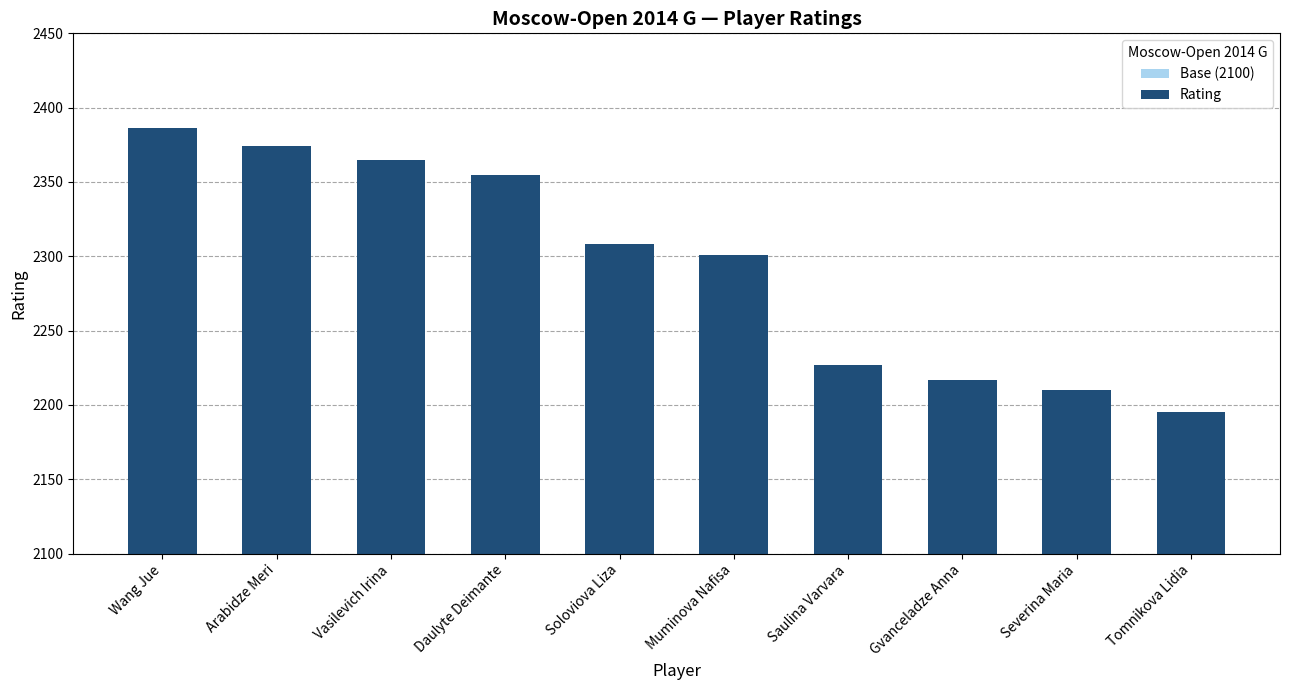

The value of Rating at Arabidze Meri is 274. True or false?

True